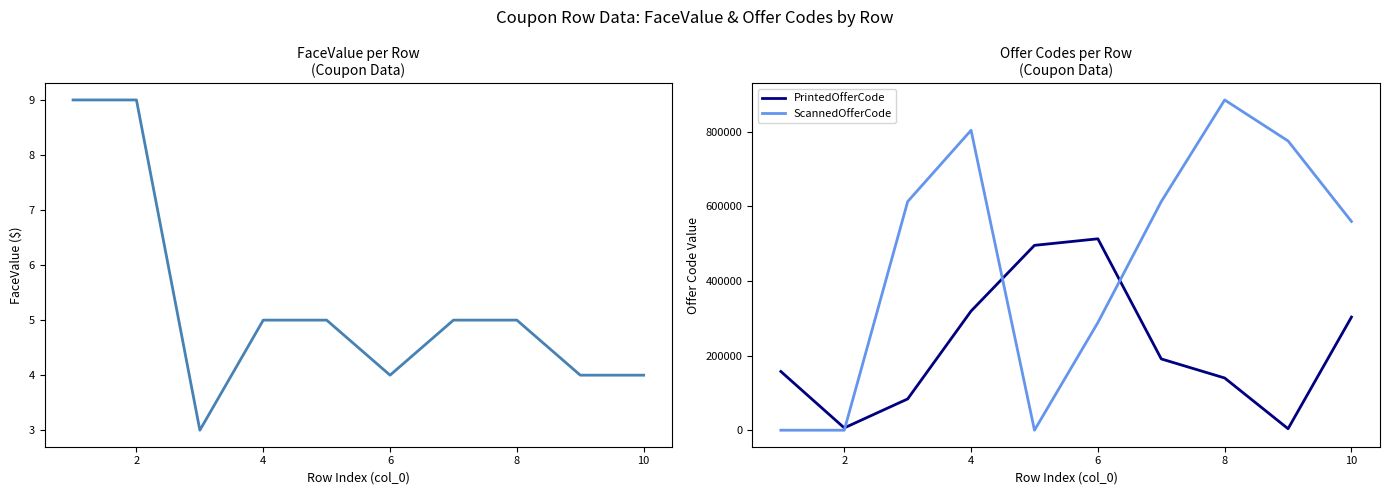

What is the value of the ScannedOfferCode point at the 10th from the left?

559710